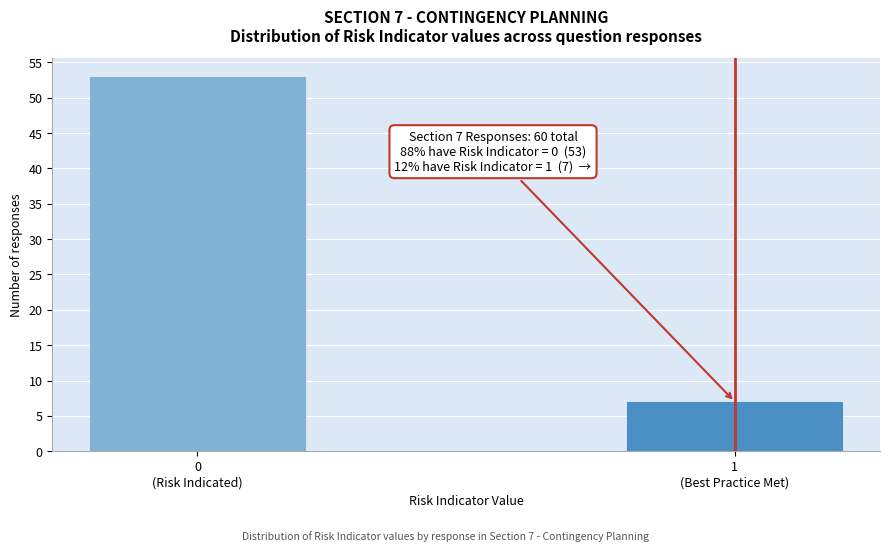

Reading left to right, what are all the values shown in this chart?

53	7